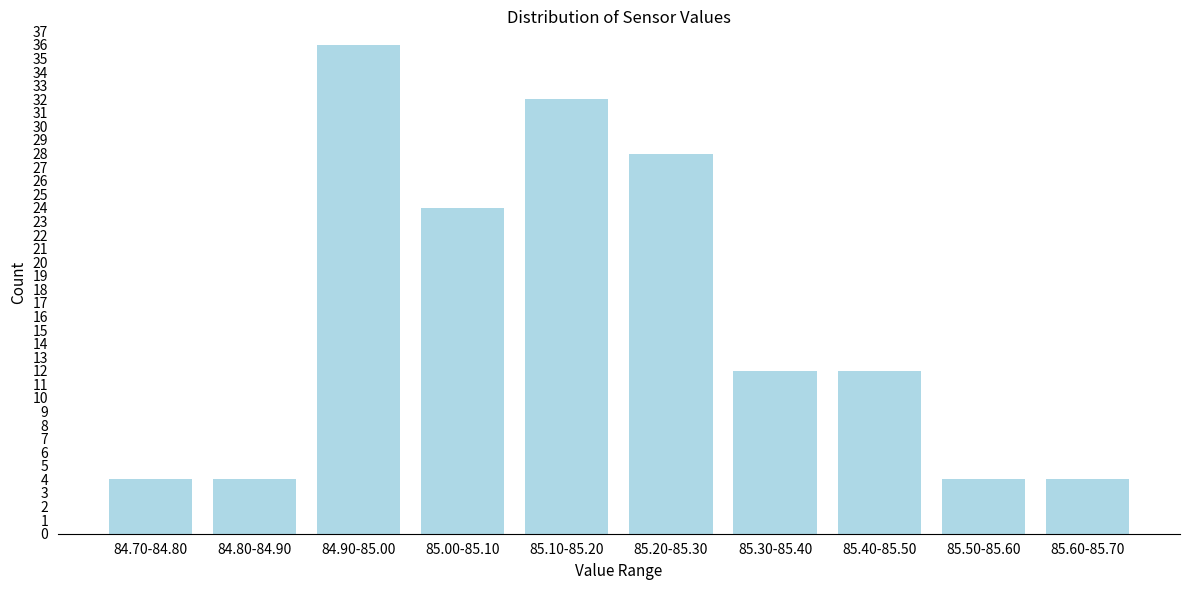

Reading left to right, list all the values displayed in this chart.

4	4	36	24	32	28	12	12	4	4